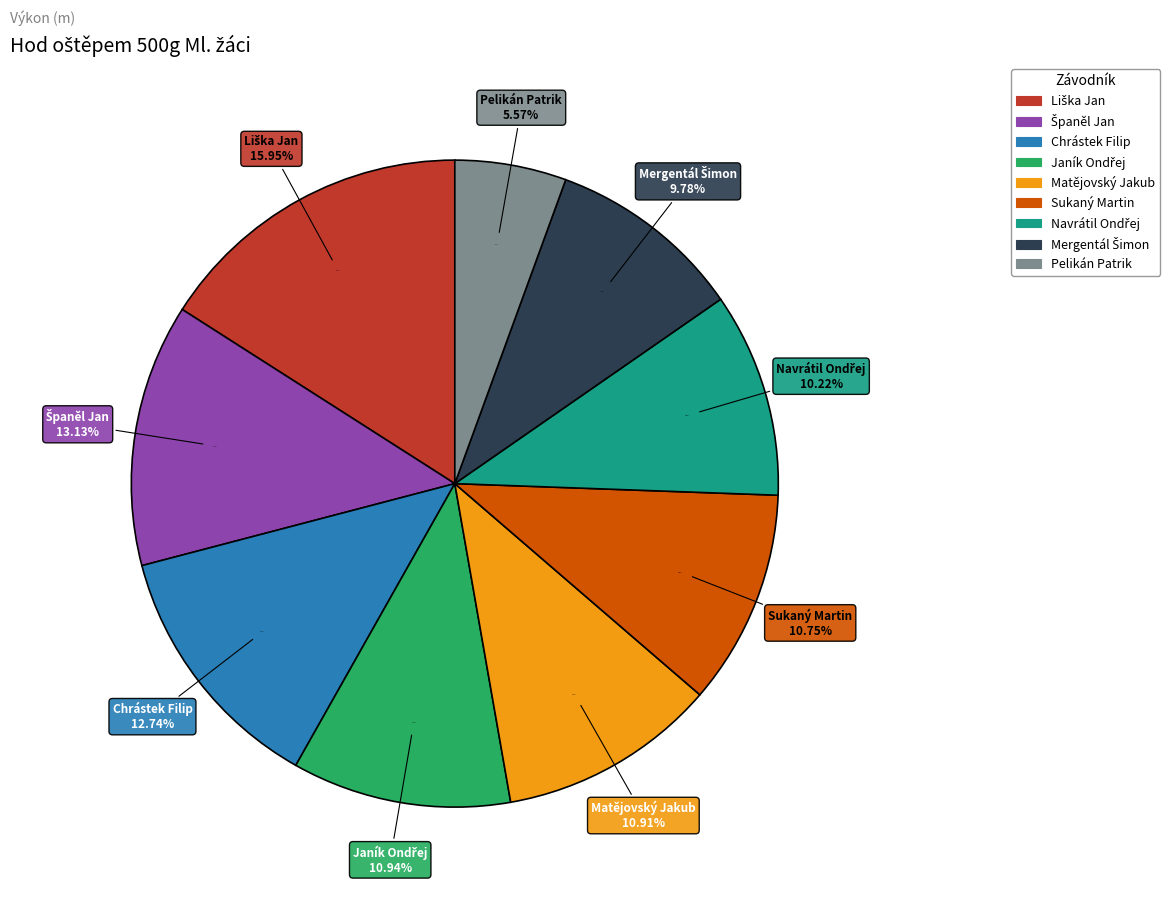

Combined, what portion of the pie is Matějovský Jakub and Janík Ondřej?

21.9%